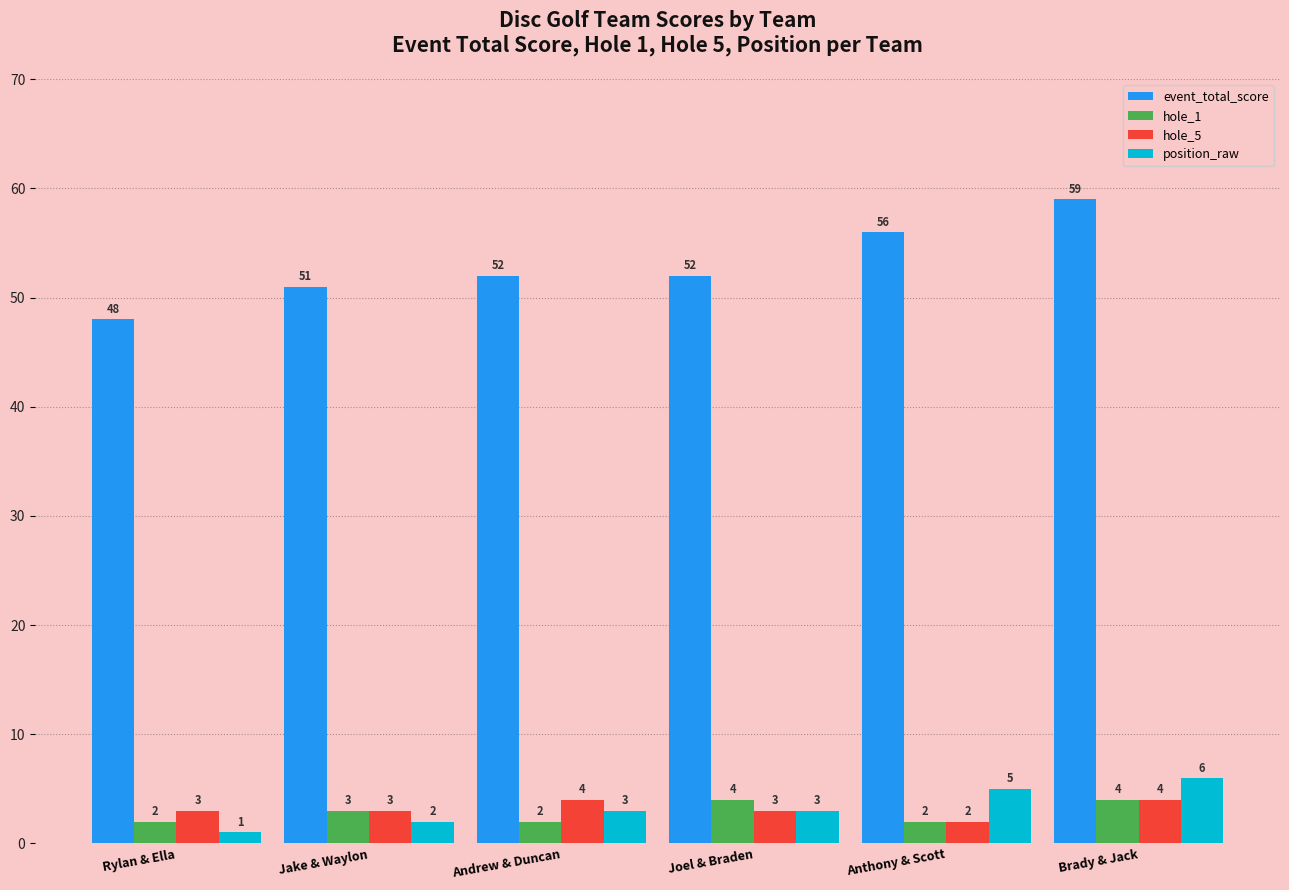

Read the event_total_score value at Brady & Jack.

59